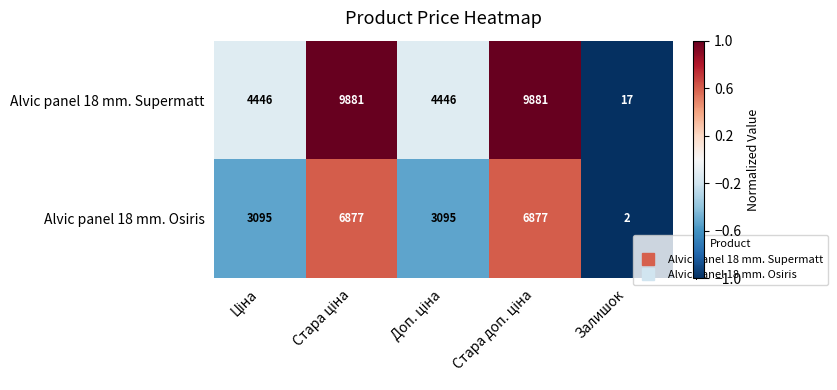

Rank the series by their maximum value, from highest to lowest.

Alvic panel 18 mm. Supermatt, Alvic panel 18 mm. Osiris